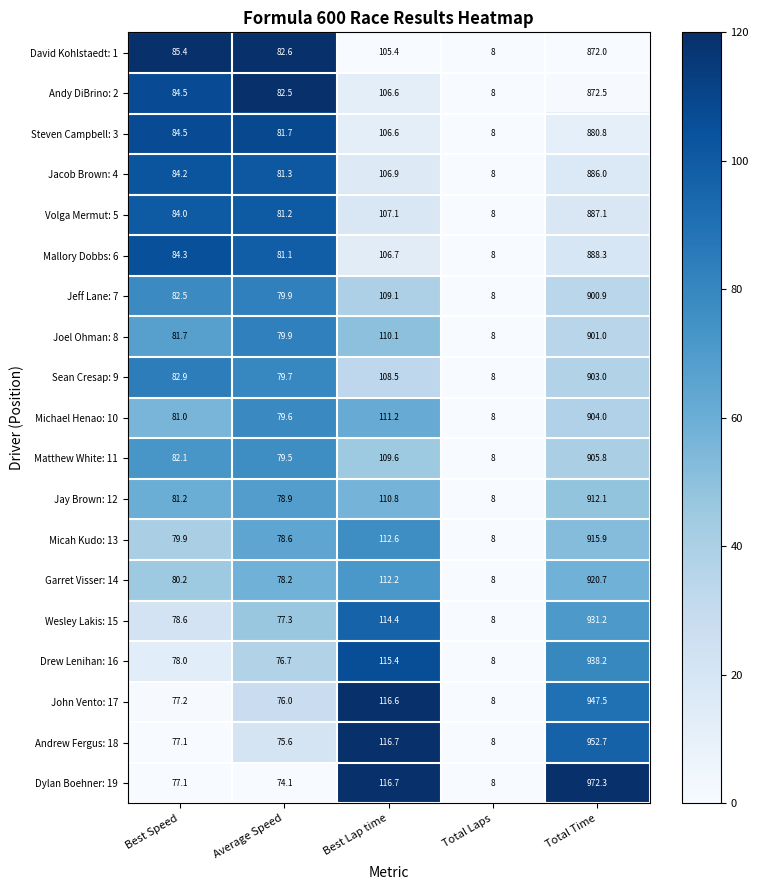

What is the total value across all series at Total Laps?

152.0